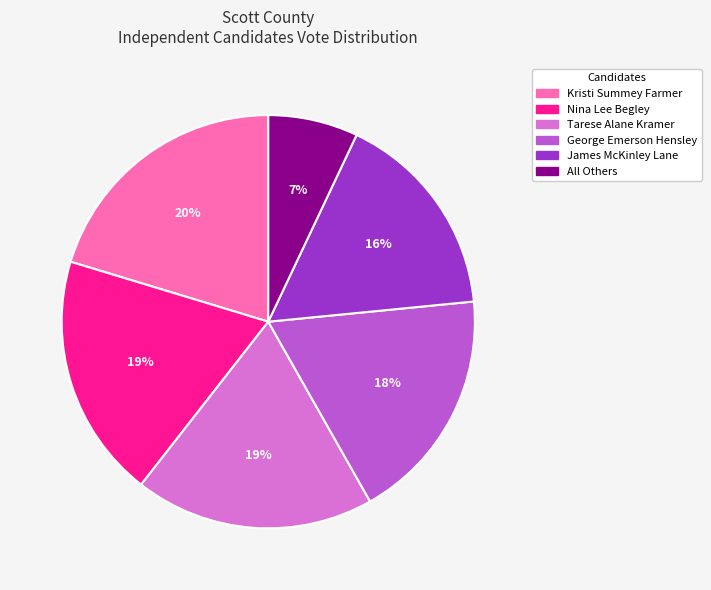

To the nearest percent, what is the difference between the largest and smallest slice percentages?

13%